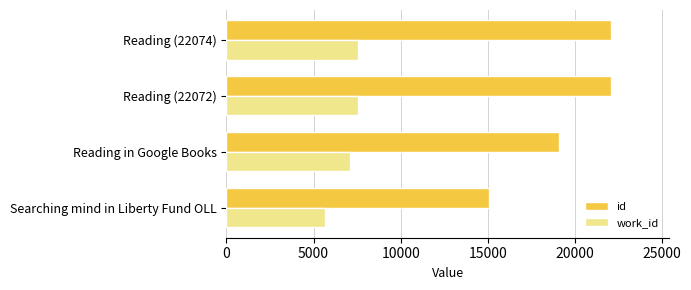

What is the difference between the maximum and minimum values in the id series?

6998